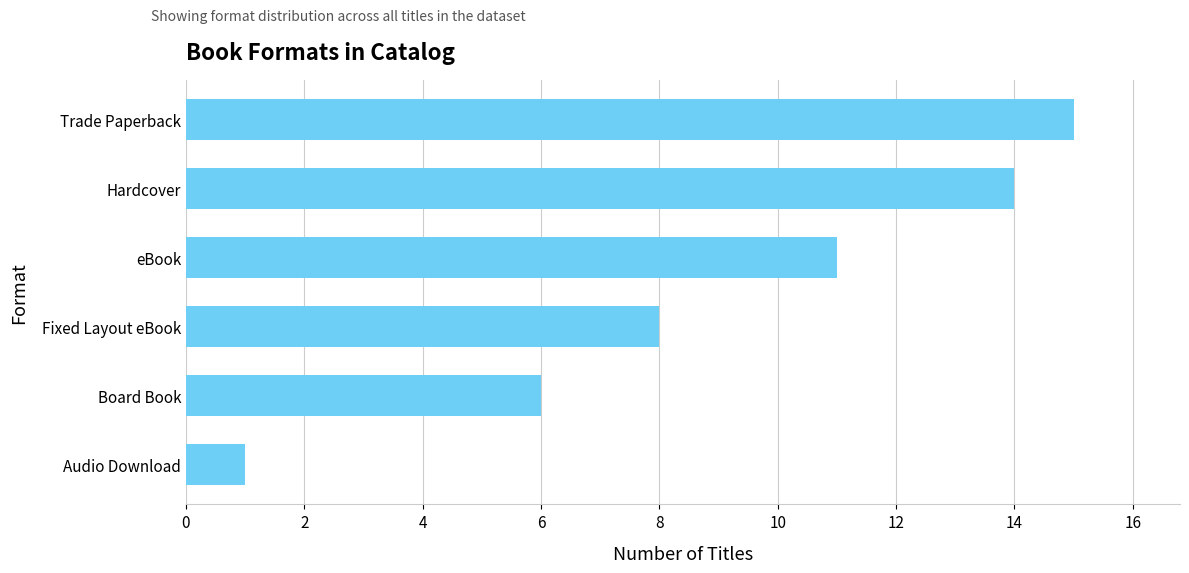

How many data points are less than 11?

3